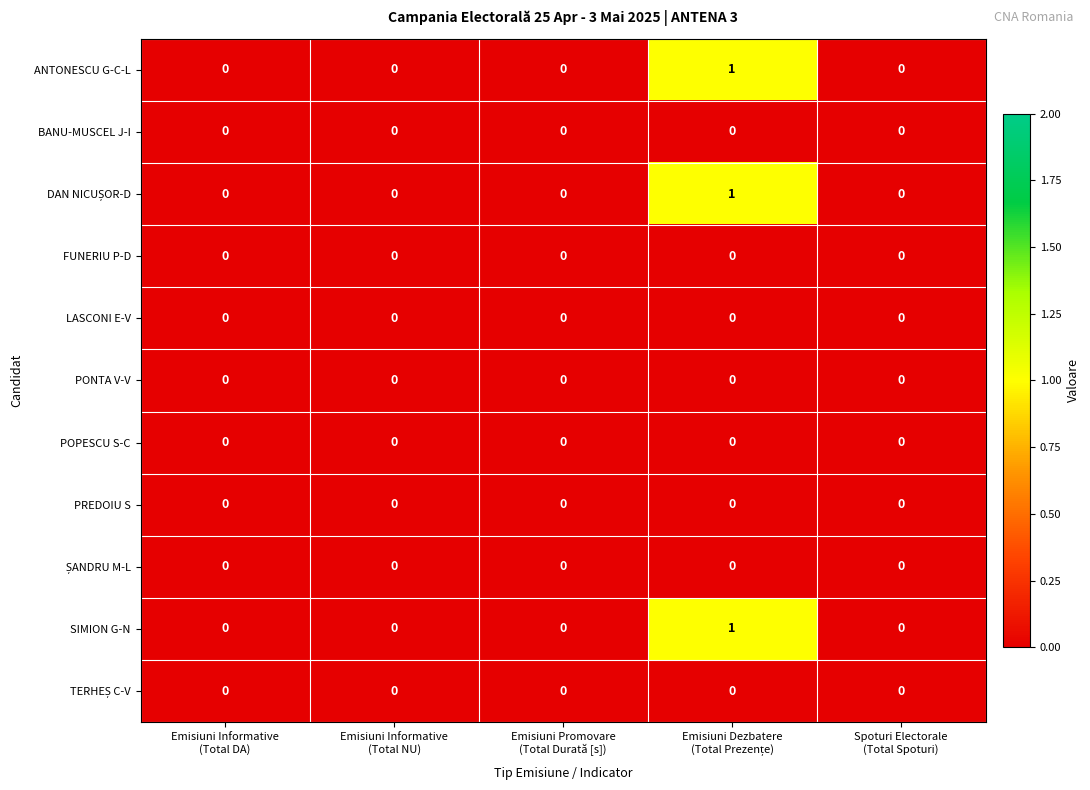

Which series has the largest total across all categories?

ANTONESCU G-C-L